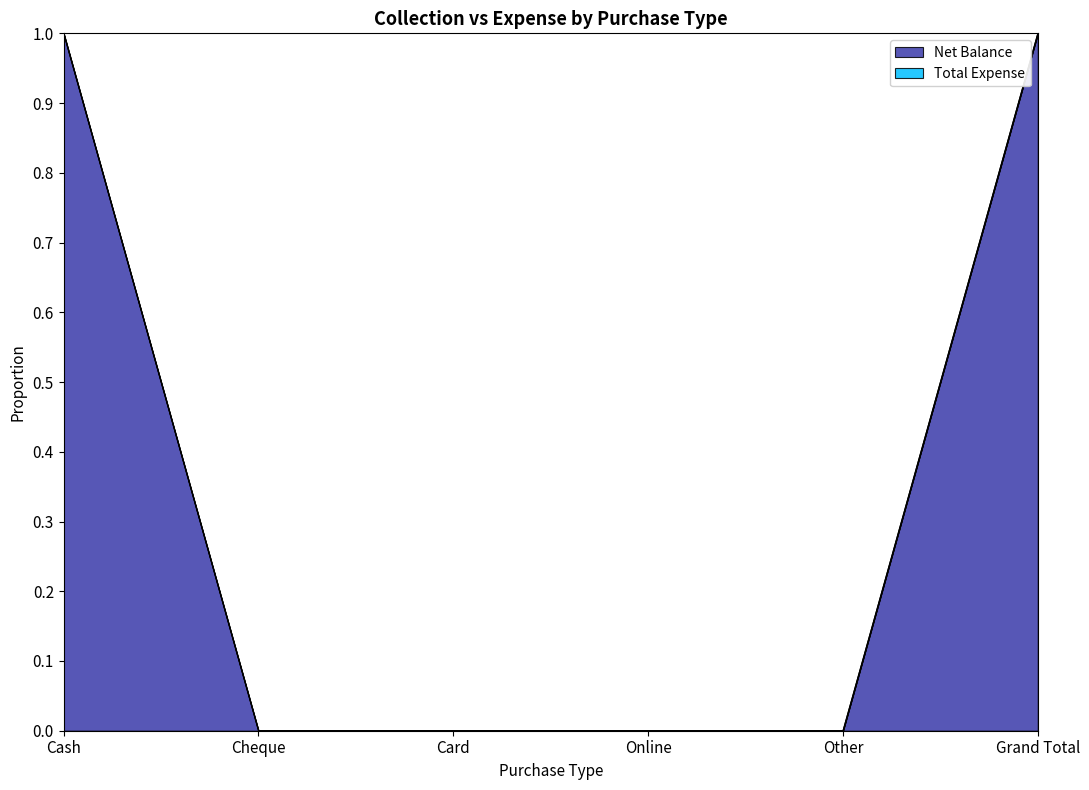

What is the label of the 2nd point from the right?

Other